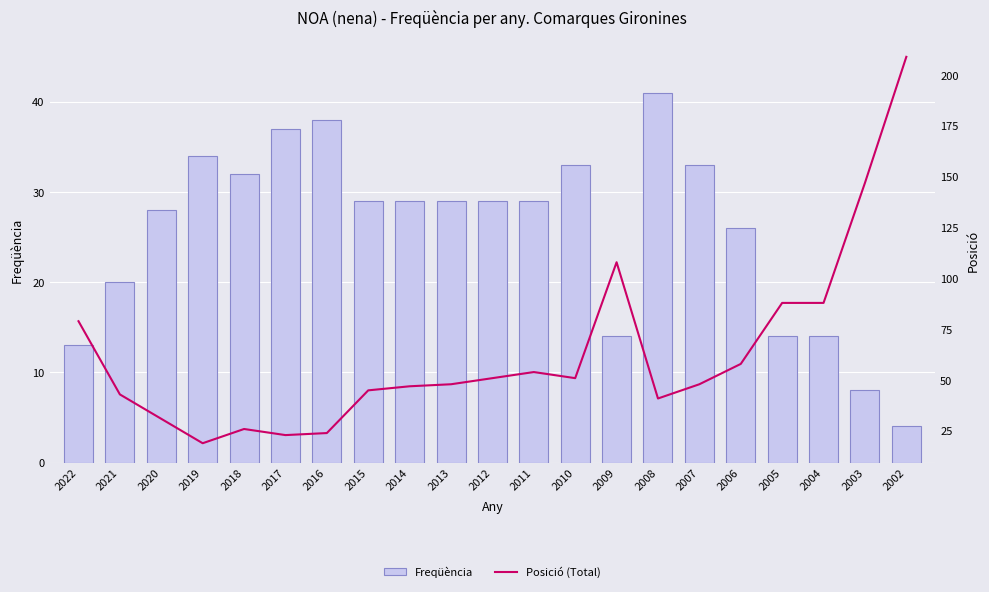

At which label does Freqüència reach its minimum?

2002